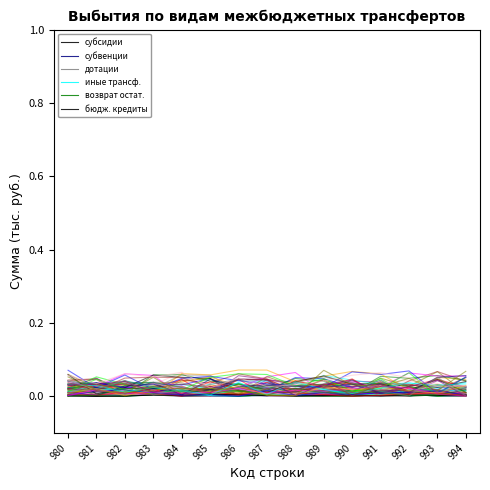

At which category does дотации reach its first local peak?

981